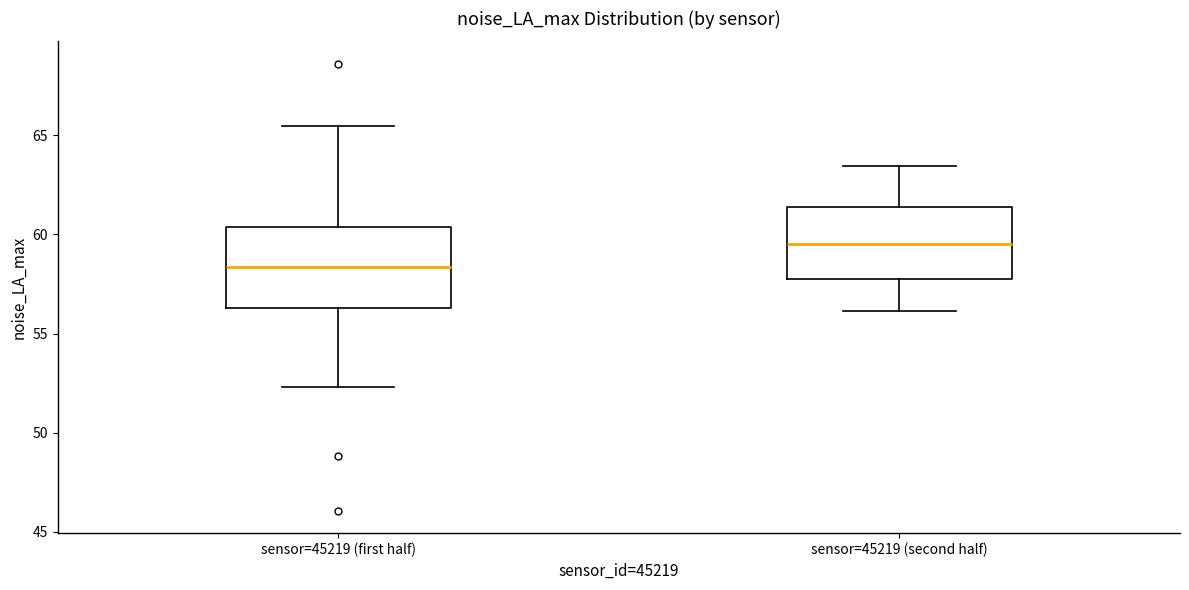

Where does the upper whisker of the box for sensor=45219 (first half) end on the y-axis? The values are not printed on the chart, so give them approximately, as read against the axis.

65.5